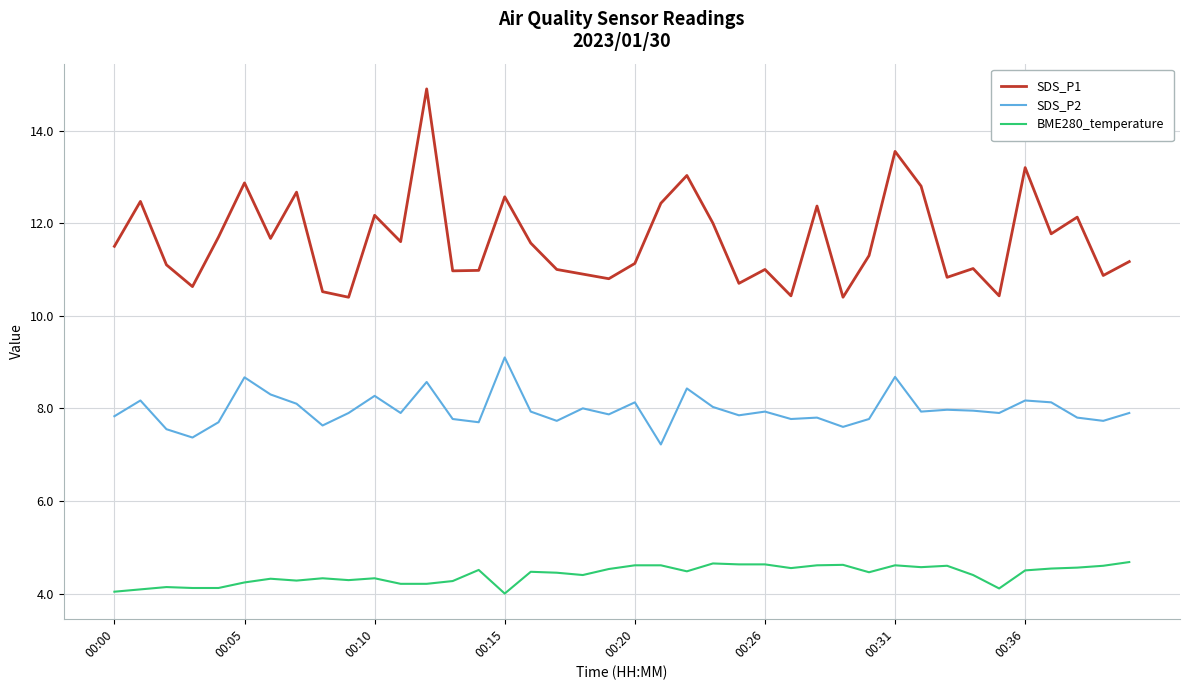

True or false: SDS_P1 and BME280_temperature intersect in this chart.

False